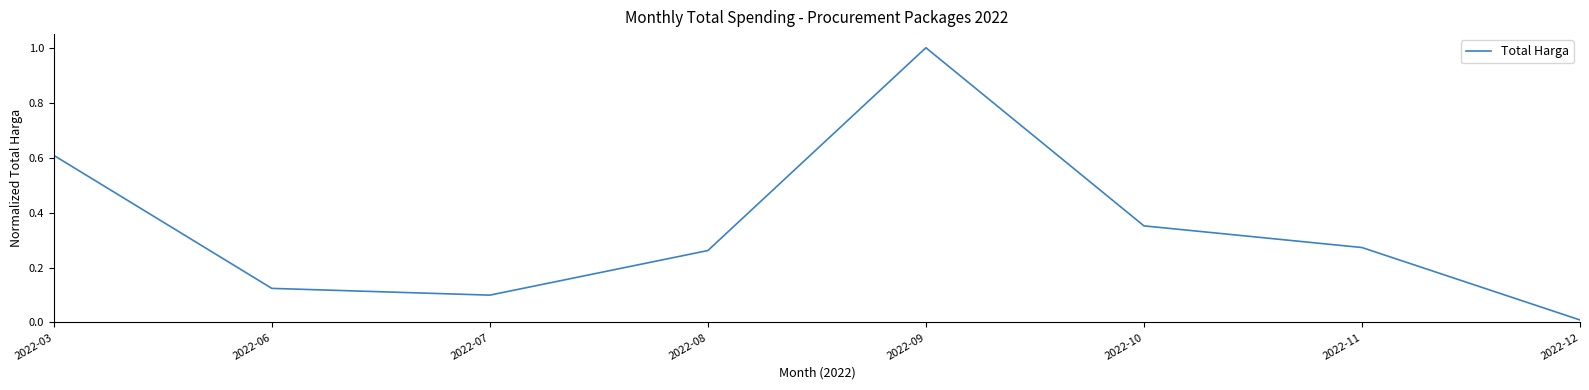

Count the number of data series in this chart.

1